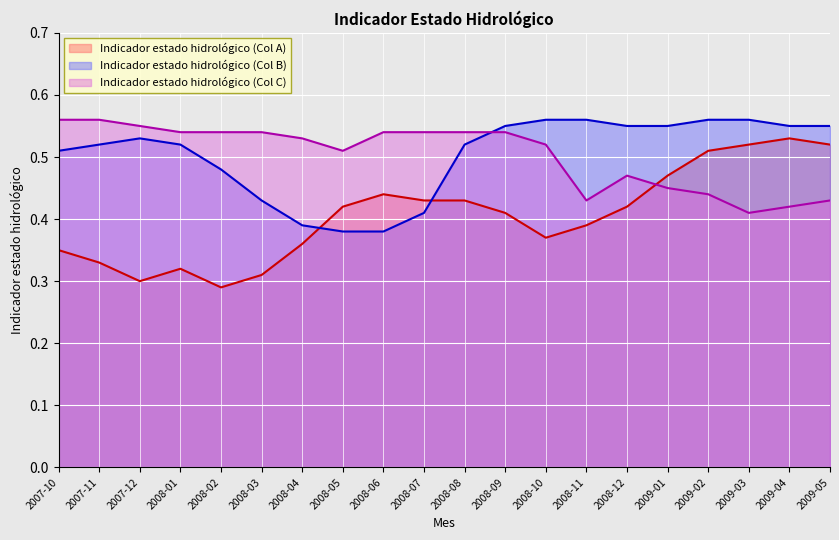

Rank the series at 2009-01 from highest to lowest value.

Indicador estado hidrológico (Col B), Indicador estado hidrológico (Col A), Indicador estado hidrológico (Col C)